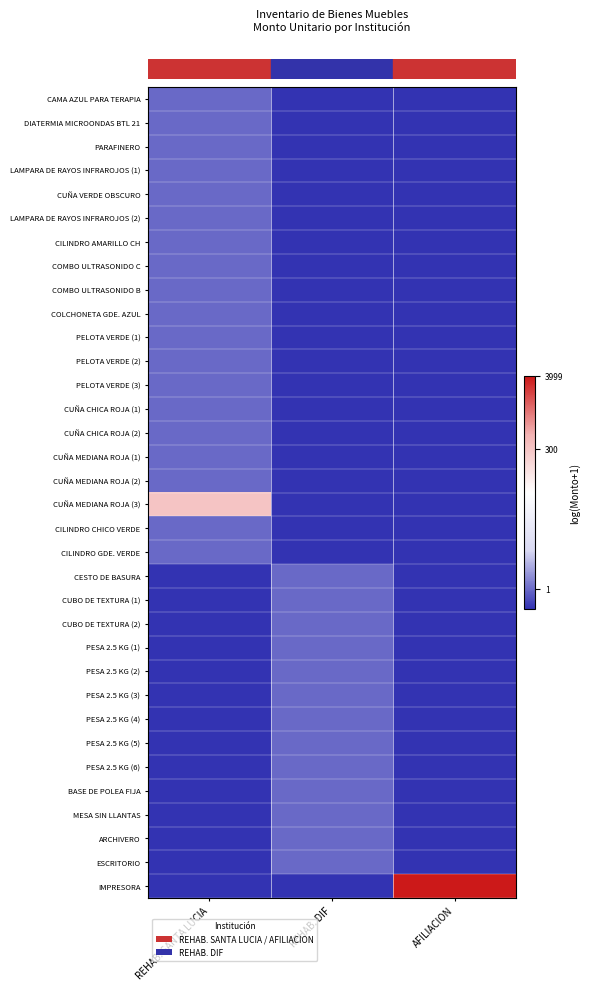

What is the maximum value shown in the chart?

8.3